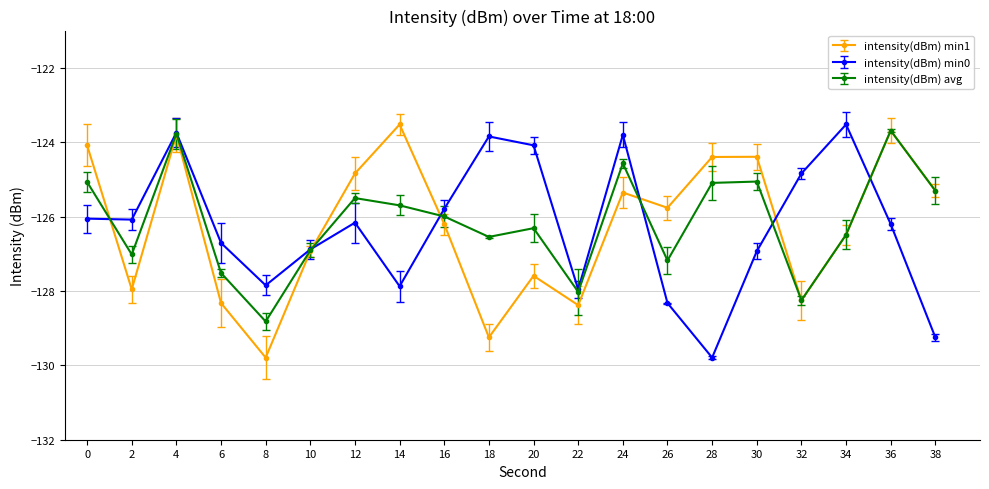

What is the difference between the maximum and second lowest values in the intensity(dBm) min1 series?

5.7